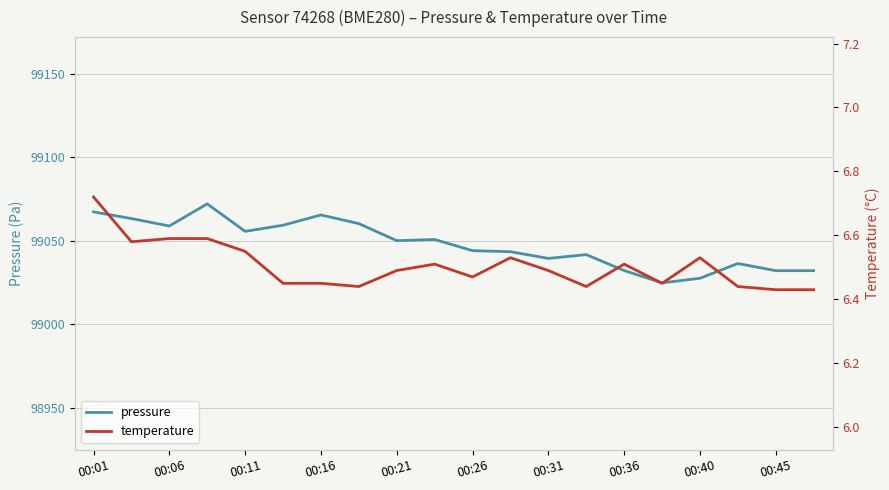

Reading left to right, transcribe all the data shown in this chart.

pressure: 99067.3	99063.3	99058.9	99072.2	99055.7	99059.3	99065.5	99060.3	99050.1	99050.8	99044.1	99043.5	99039.4	99041.7	99032.2	99024.8	99027.5	99036.4	99032.1	99032.1
temperature: 6.7	6.6	6.6	6.6	6.5	6.5	6.5	6.4	6.5	6.5	6.5	6.5	6.5	6.4	6.5	6.5	6.5	6.4	6.4	6.4